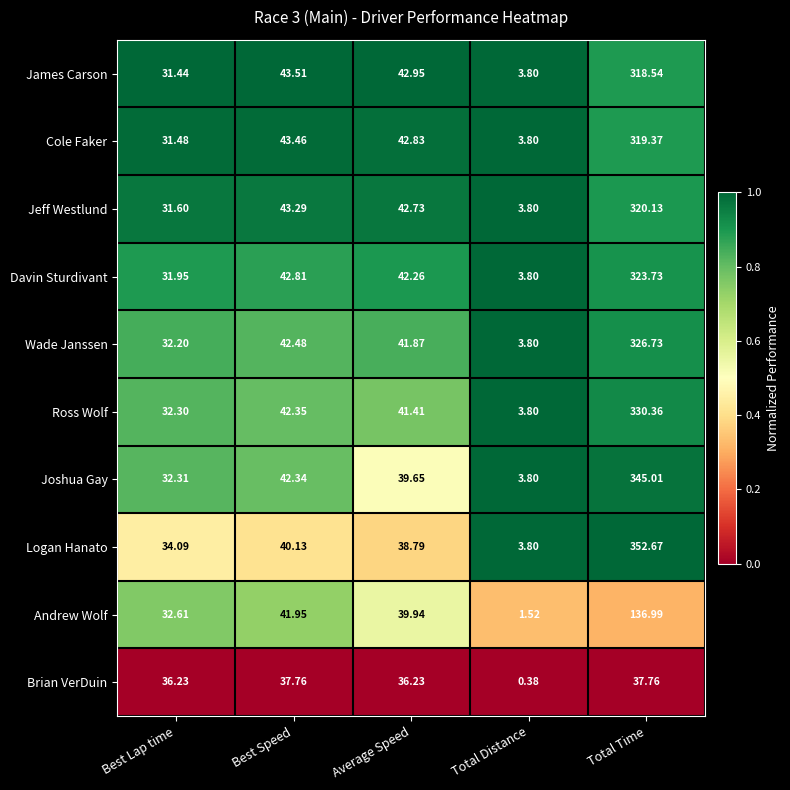

Which series changed the most between Best Lap time and Average Speed?

James Carson